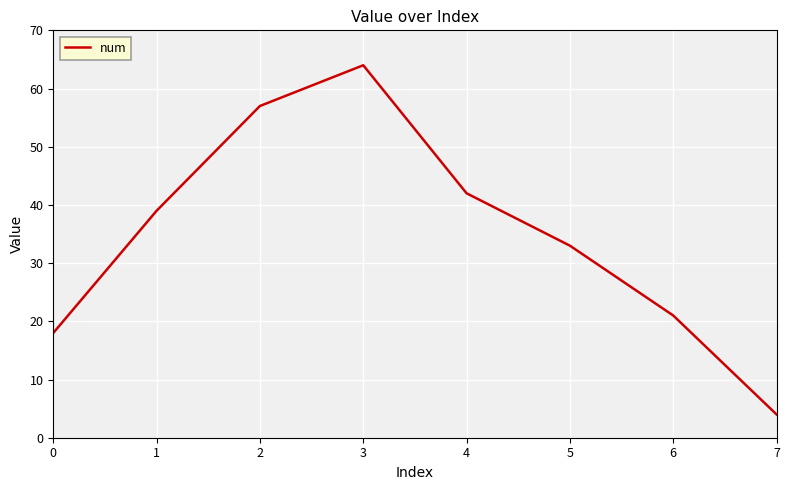

Where is the first local maximum?

3